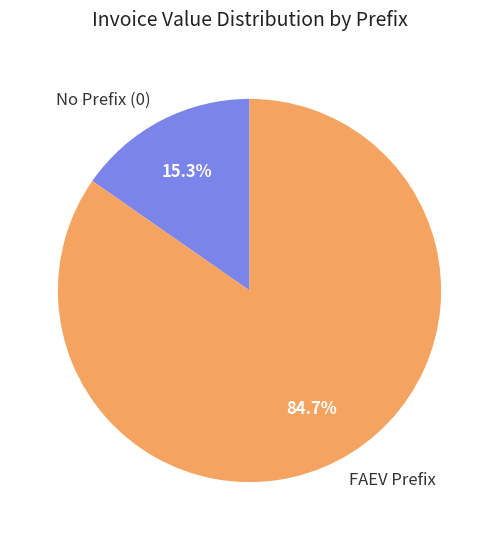

Is there a majority slice in this chart?

Yes